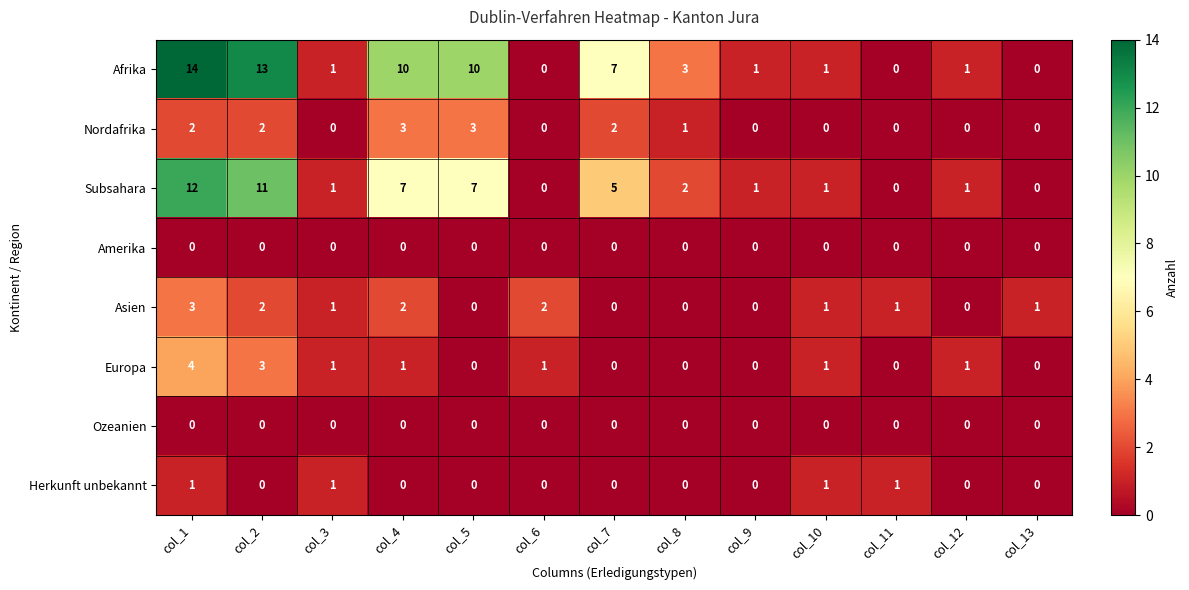

What is the sum of all Europa values?

12